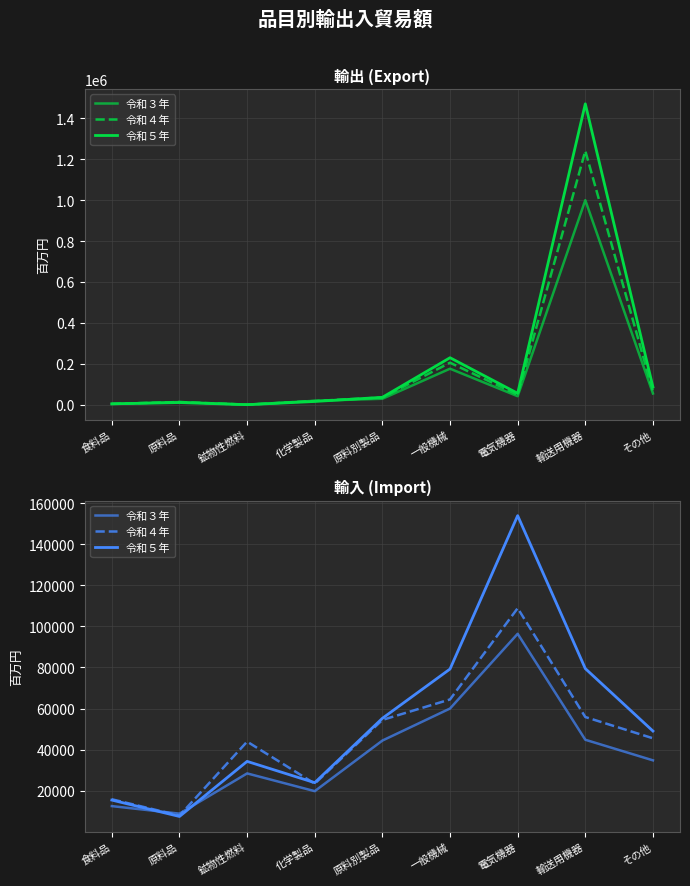

How many times do 令和３年 and 令和４年 cross each other?

2